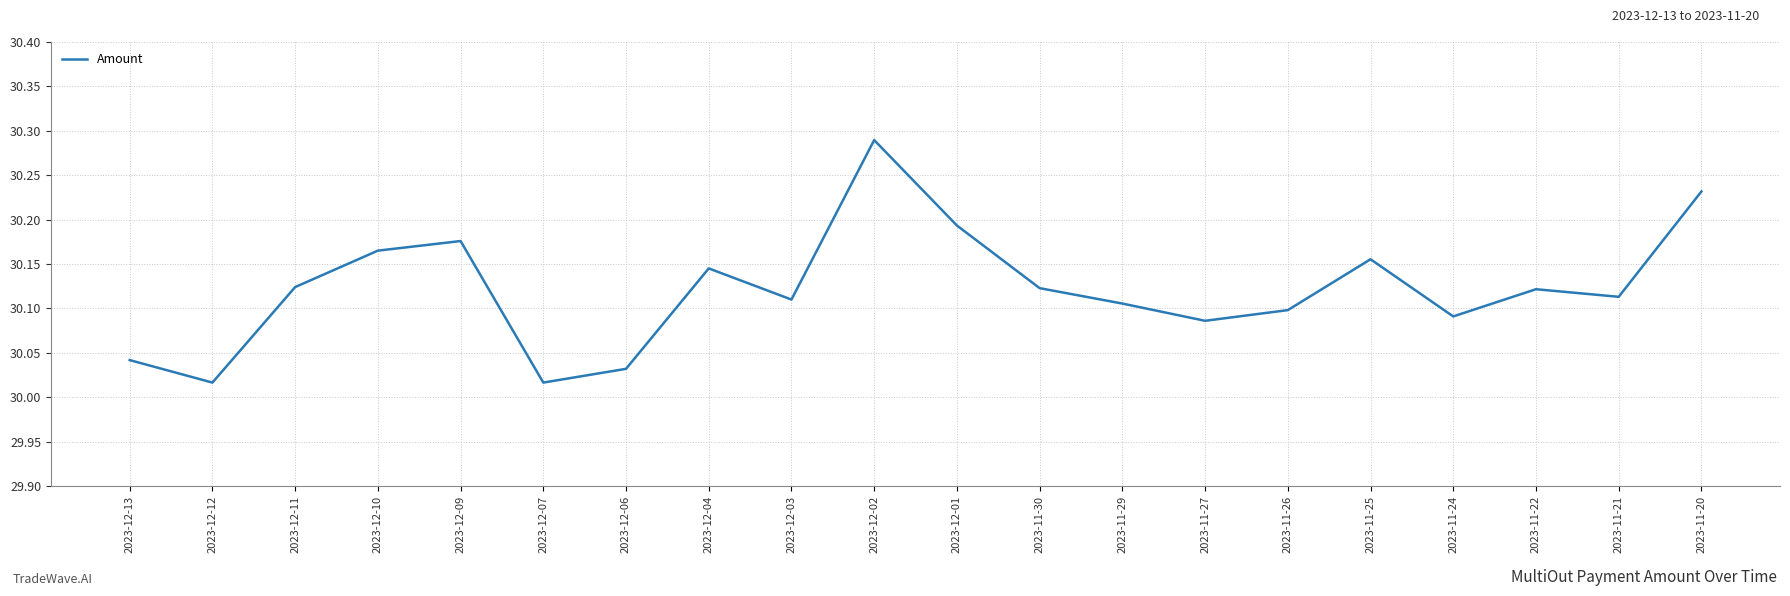

What is the change in value from 2023-12-11 to 2023-11-20?

+0.1